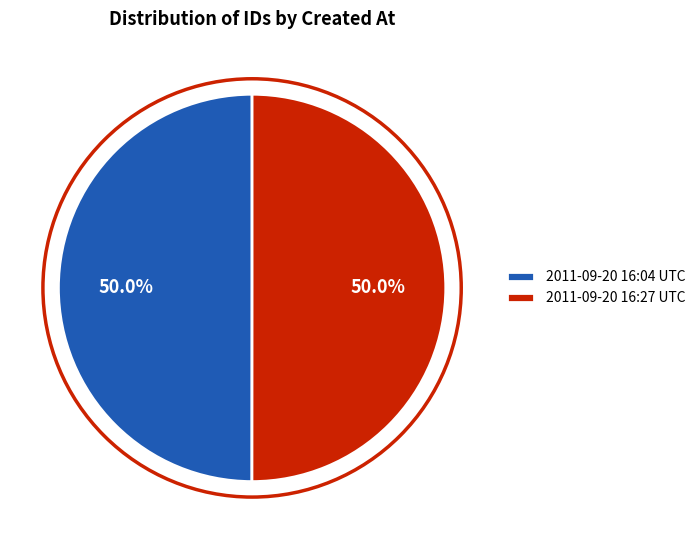

What percentage do 2011-09-20 16:27 UTC and 2011-09-20 16:04 UTC together represent?

100.0%